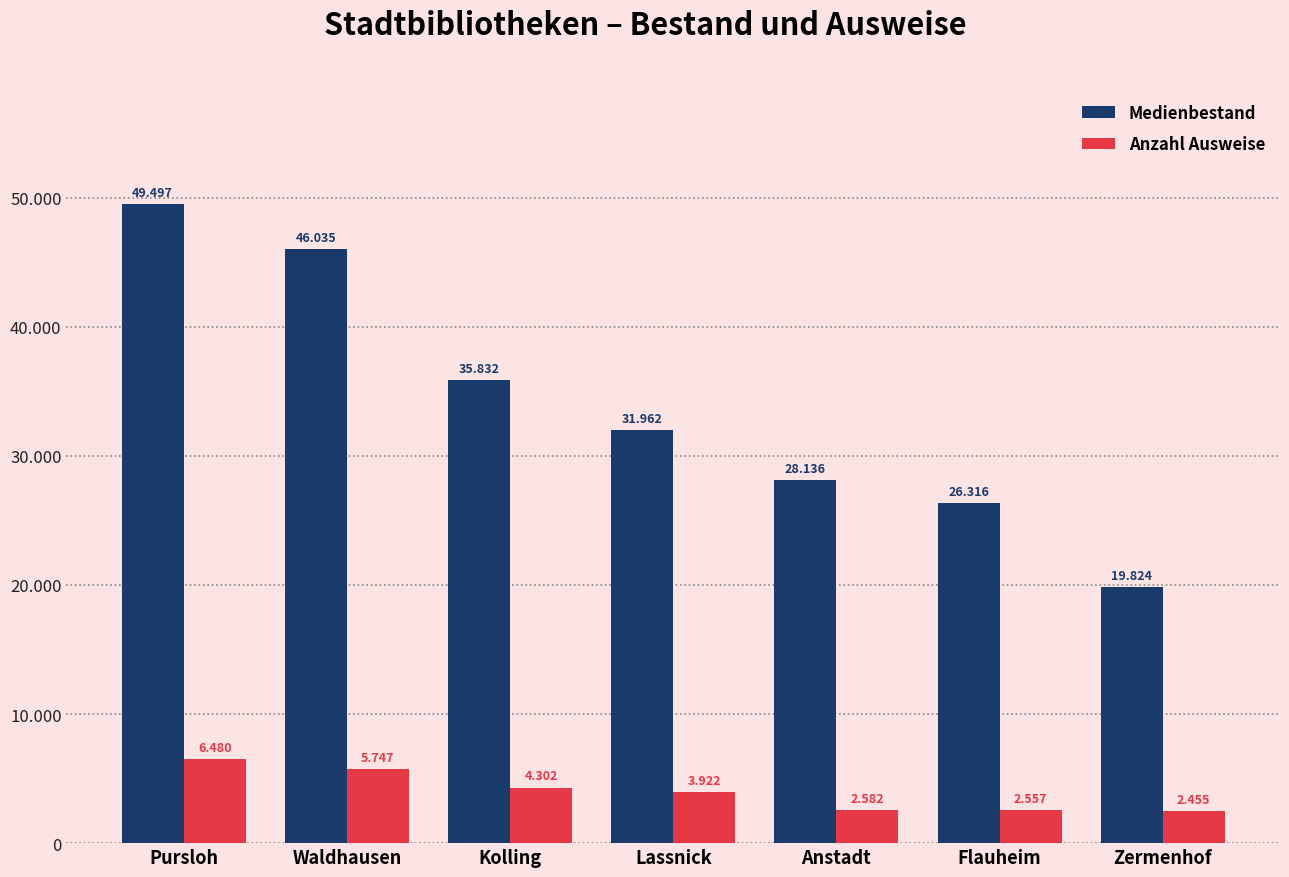

Between Zermenhof and Lassnick, which is larger?

Lassnick